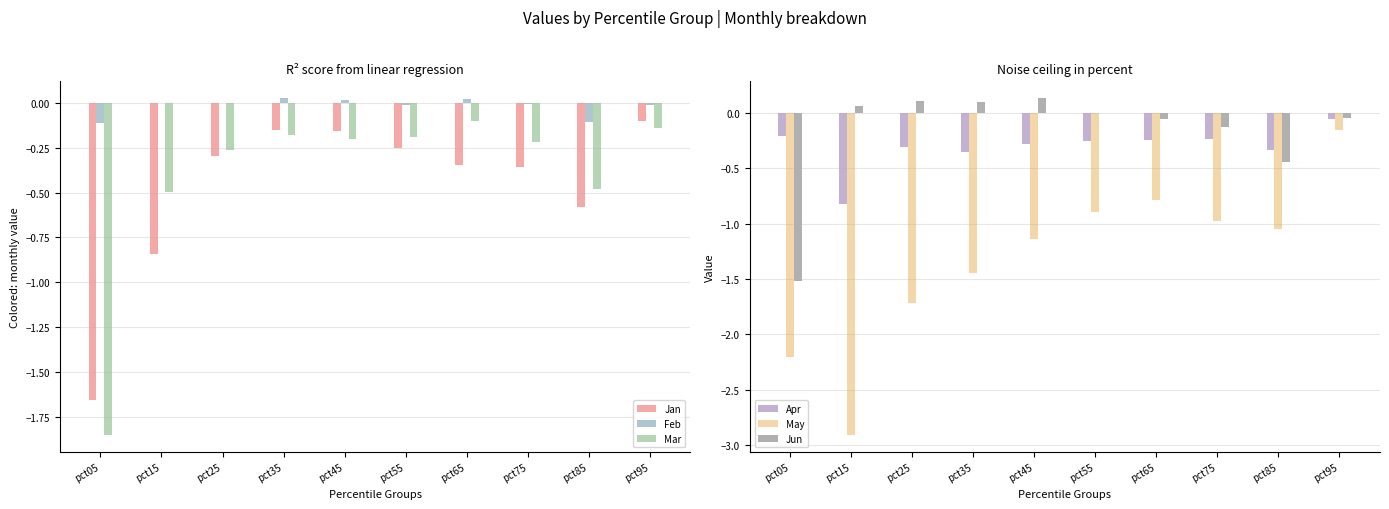

At how many categories does at least one series exceed 0?

5